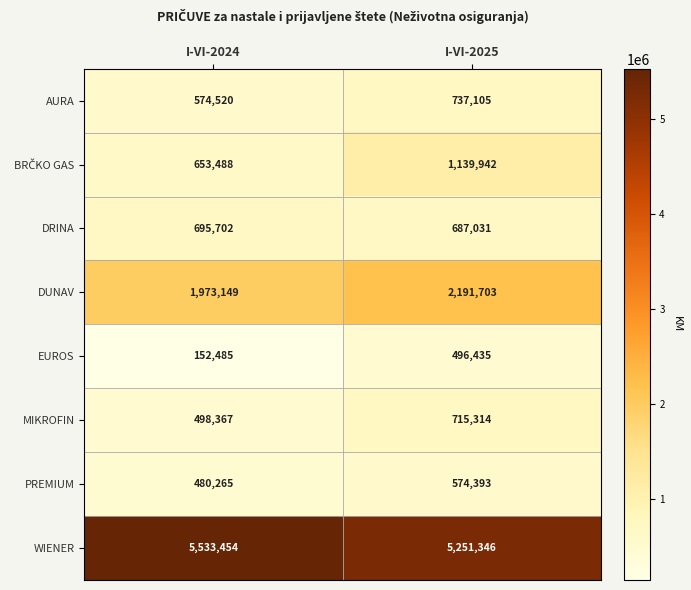

What is the sum of the WIENER values at I-VI-2025 and I-VI-2024?

10784800